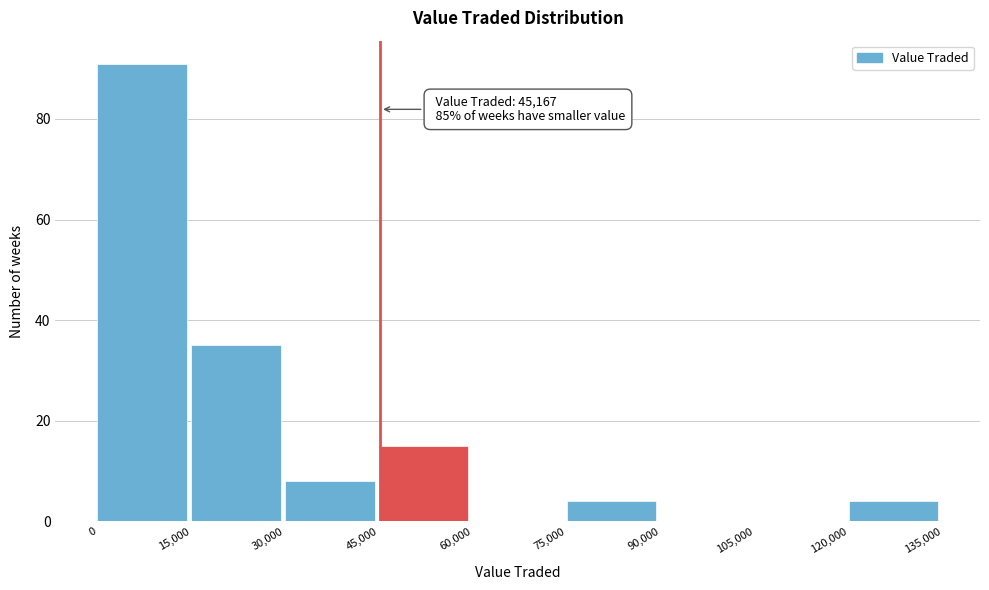

Over which range of the x-axis is the bar tallest?

0 to 15,000